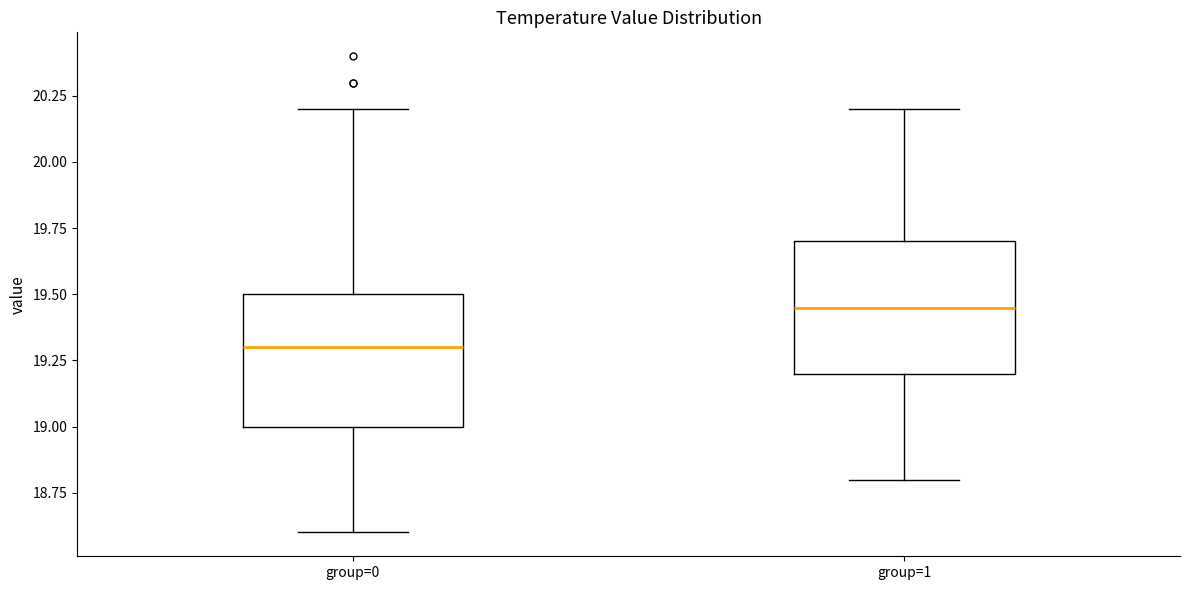

Reading left to right, transcribe this box plot: for each box, give where its median line is, the range the box spans, and where its two whiskers end, as read against the y-axis. The values are not printed on the chart, so give them approximately, as read against the axis.

group=0: median 19.30, box 19.00 to 19.50, whiskers 18.60 to 20.20
group=1: median 19.45, box 19.20 to 19.70, whiskers 18.80 to 20.20